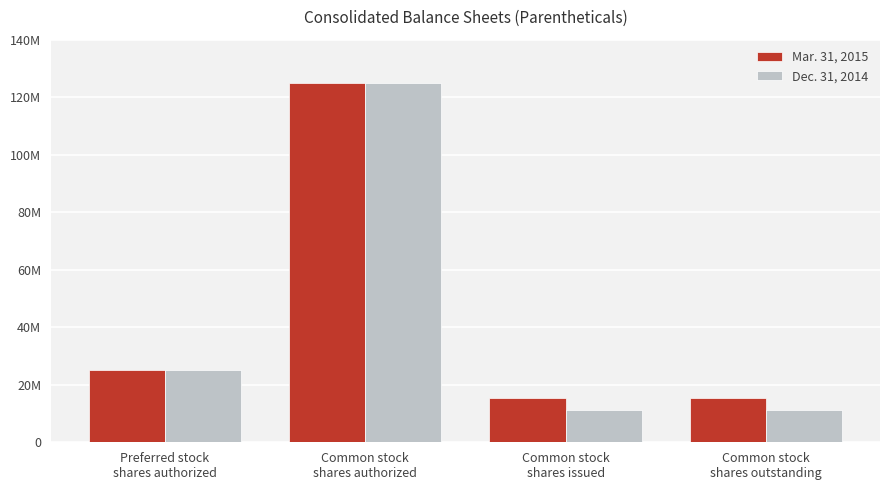

What are all the series names shown in the legend?

Mar. 31, 2015, Dec. 31, 2014